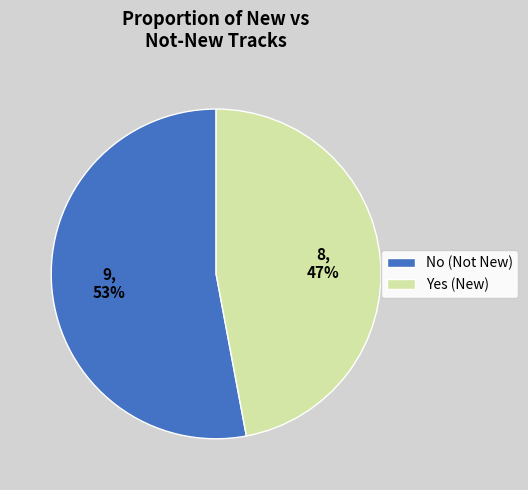

How many slices are in this pie chart?

2